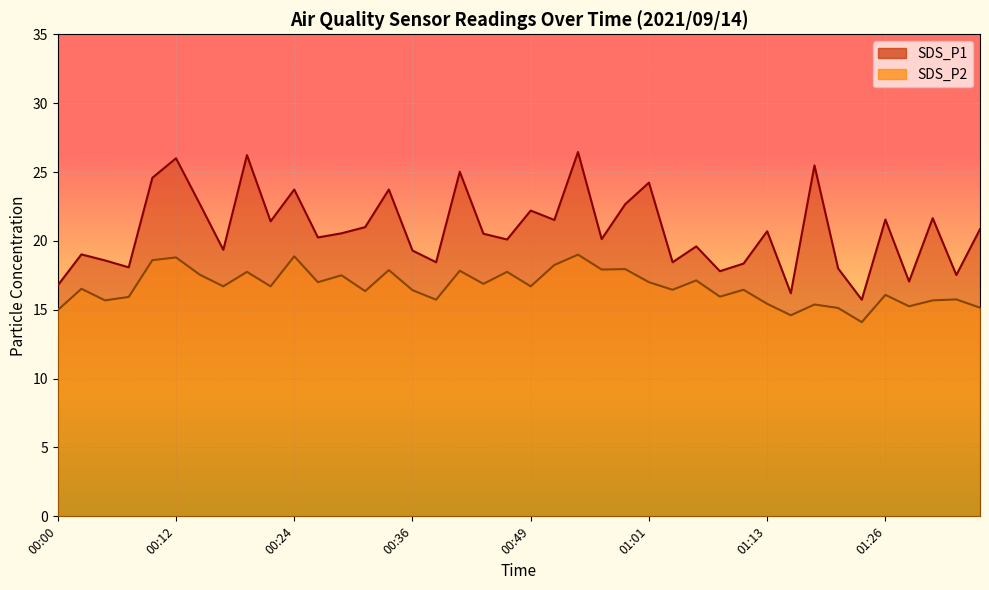

Reading left to right, extract all data points from this chart.

SDS_P1: 16.8	19.0	18.6	18.1	24.6	26.0	22.7	19.4	26.2	21.4	23.7	20.2	20.6	21.0	23.7	19.3	18.4	25.0	20.5	20.1	22.2	21.5	26.4	20.1	22.7	24.2	18.4	19.6	17.8	18.4	20.7	16.2	25.5	18.0	15.7	21.6	17.1	21.6	17.5	20.9
SDS_P2: 15.0	16.5	15.7	15.9	18.6	18.8	17.6	16.7	17.8	16.7	18.9	17.0	17.5	16.4	17.9	16.4	15.7	17.8	16.9	17.8	16.7	18.2	19.0	17.9	17.9	17.0	16.4	17.1	15.9	16.4	15.4	14.6	15.4	15.1	14.1	16.1	15.2	15.7	15.8	15.2